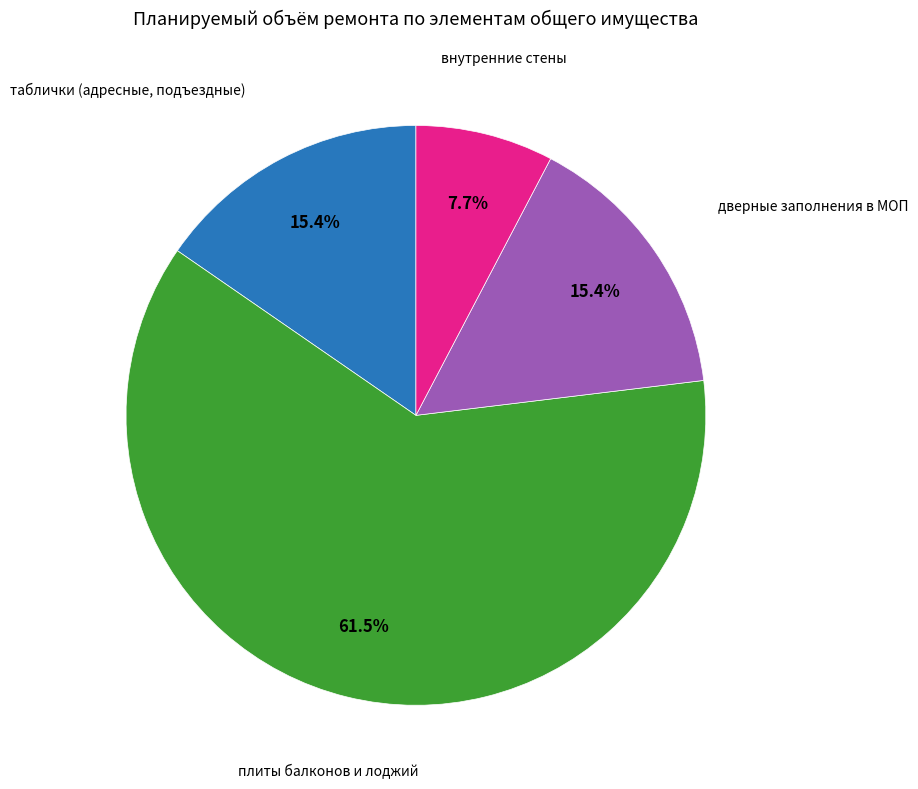

Is there any slice that represents more than half of the pie?

Yes